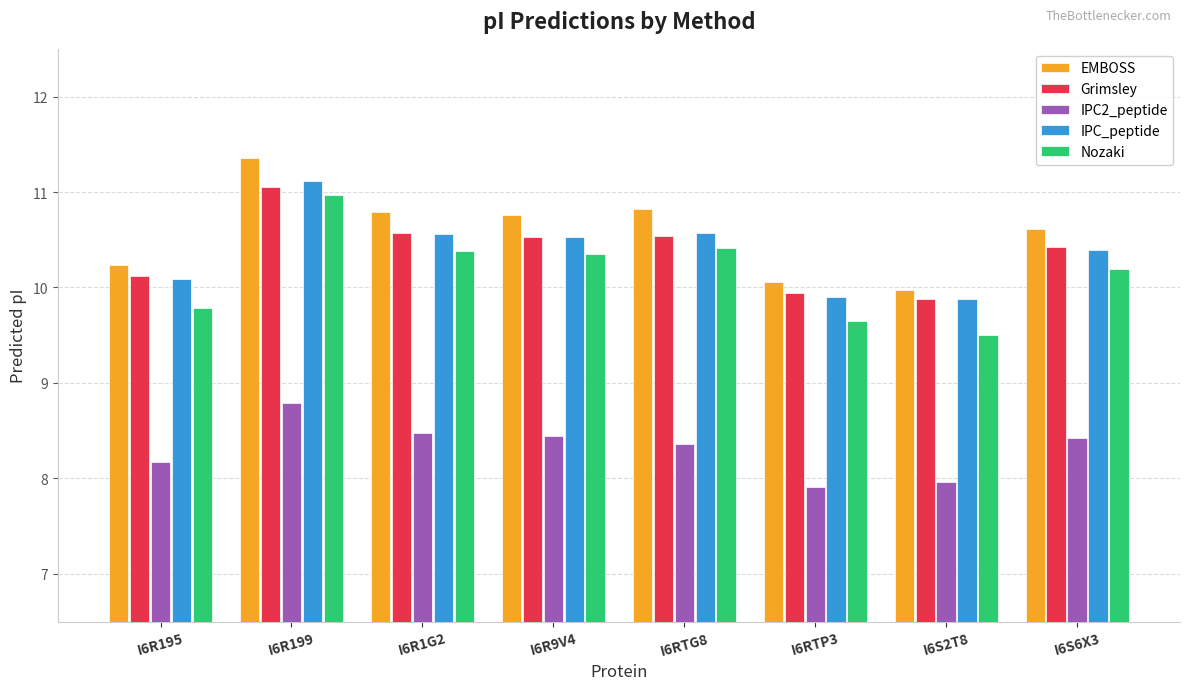

Which series changed the most between I6RTG8 and I6S2T8?

Nozaki